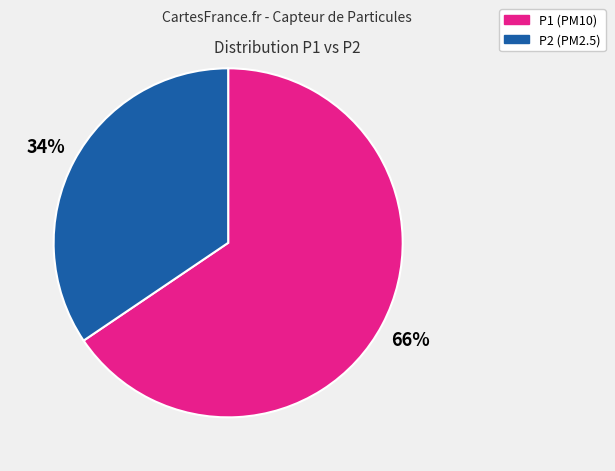

Does any single category account for the majority?

Yes